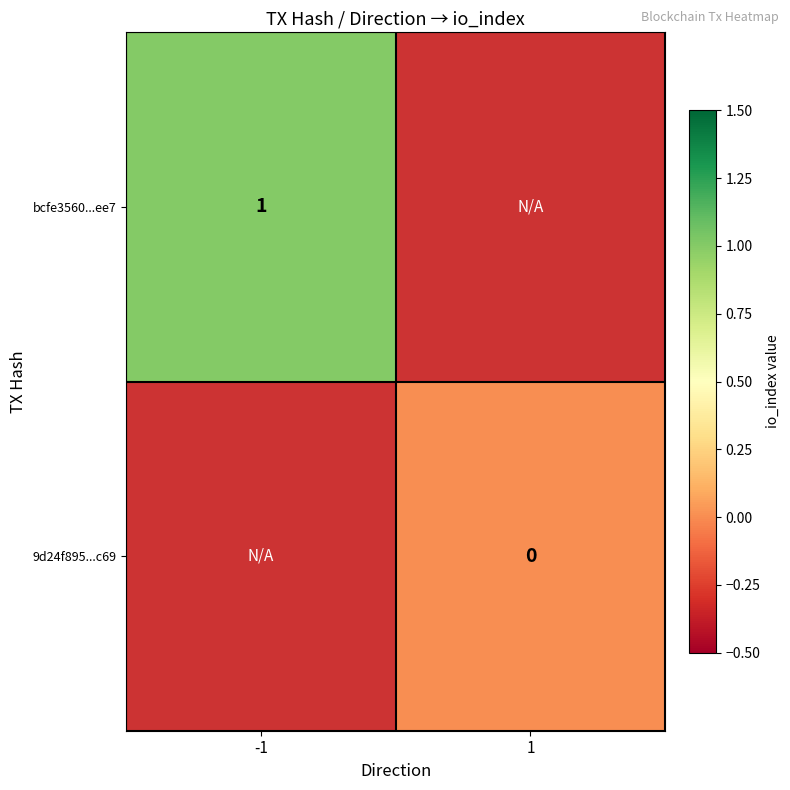

Is it true that bcfe3560...ee7 equals 1 at -1?

True